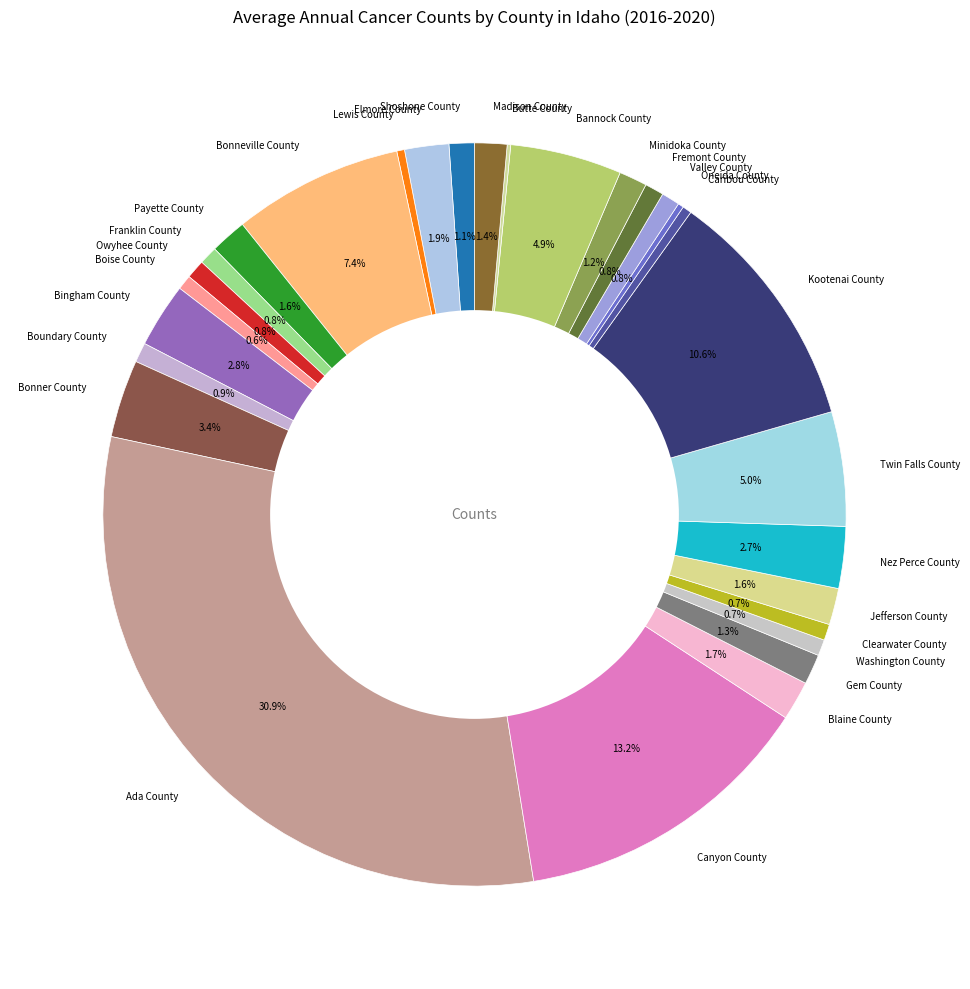

To the nearest percent, what is the combined percentage of Bonner County and Madison County?

5%